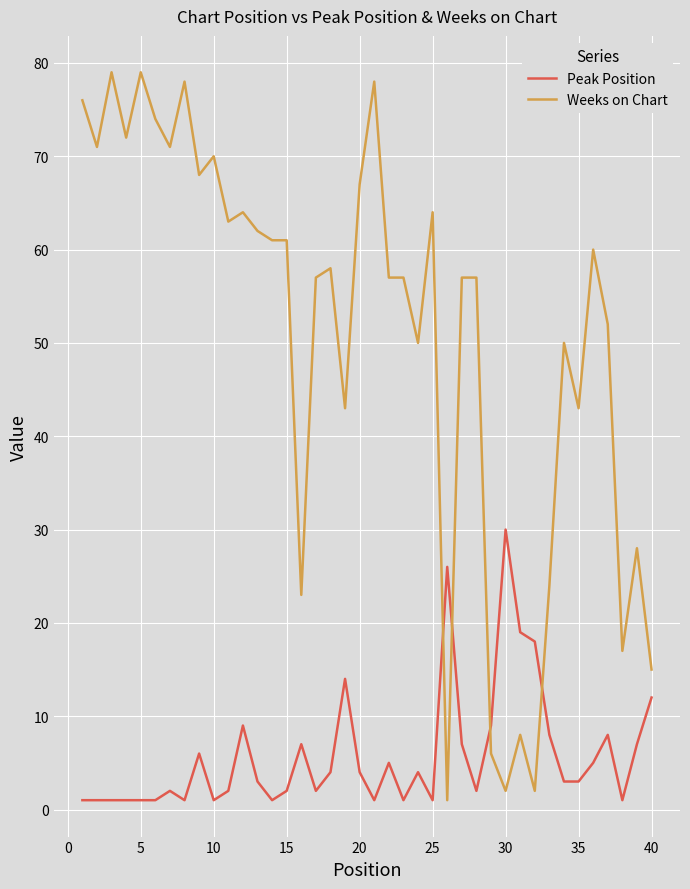

Reading right to left, extract all data points from this chart.

Peak Position: 12	7	1	8	5	3	3	8	18	19	30	9	2	7	26	1	4	1	5	1	4	14	4	2	7	2	1	3	9	2	1	6	1	2	1	1	1	1	1	1
Weeks on Chart: 15	28	17	52	60	43	50	24	2	8	2	6	57	57	1	64	50	57	57	78	67	43	58	57	23	61	61	62	64	63	70	68	78	71	74	79	72	79	71	76